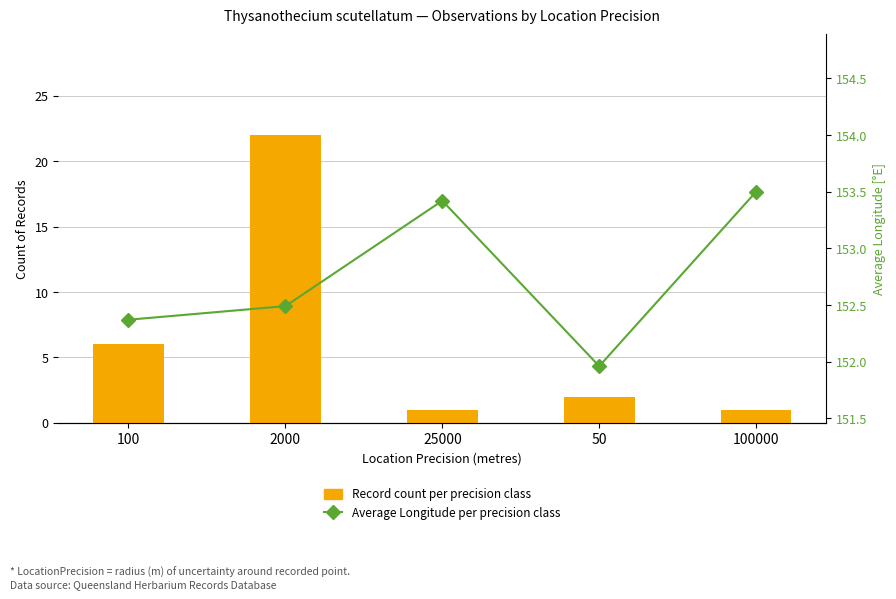

Which has a higher value, 2000 or 50?

2000